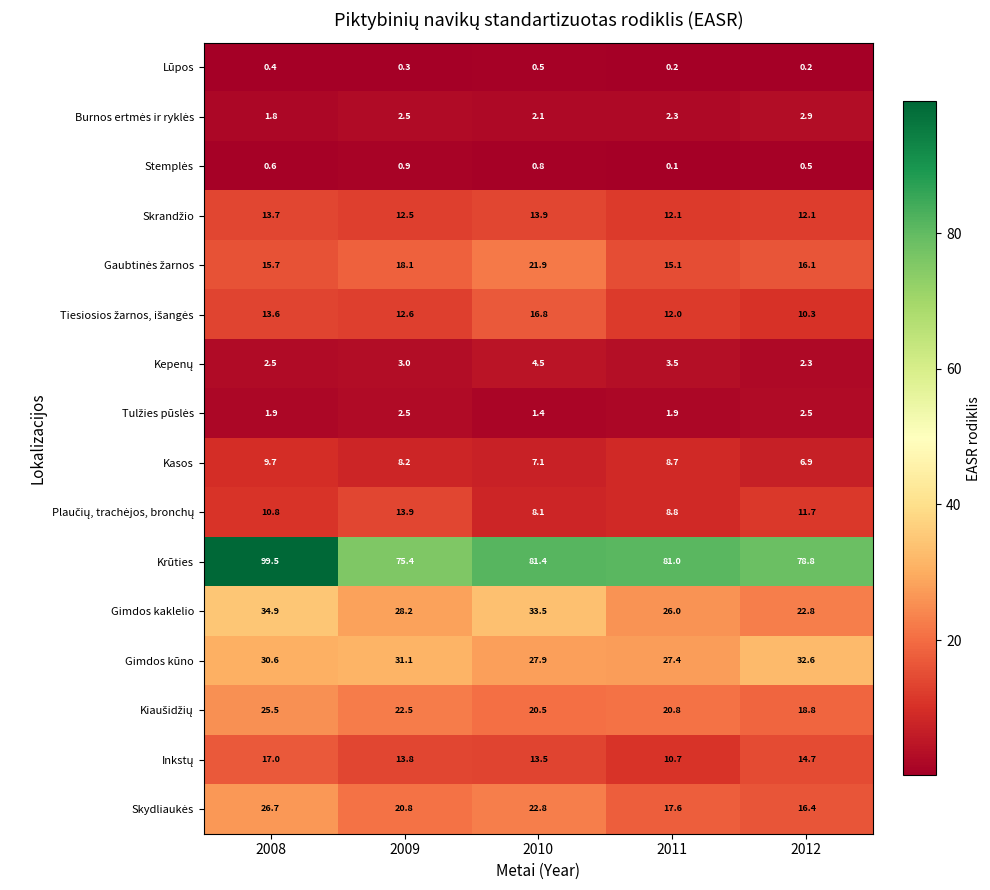

What is the spread (max minus min) of values at 2009?

75.1